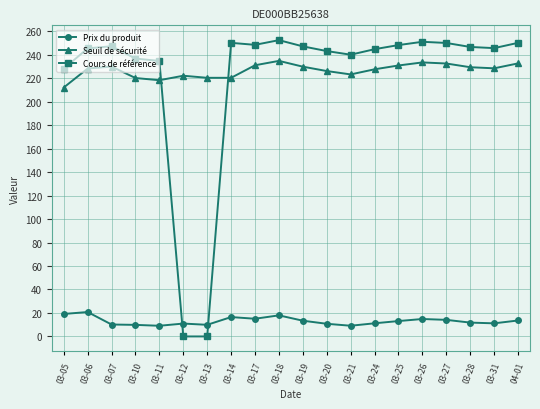

What is the maximum value for Seuil de sécurité?

234.7